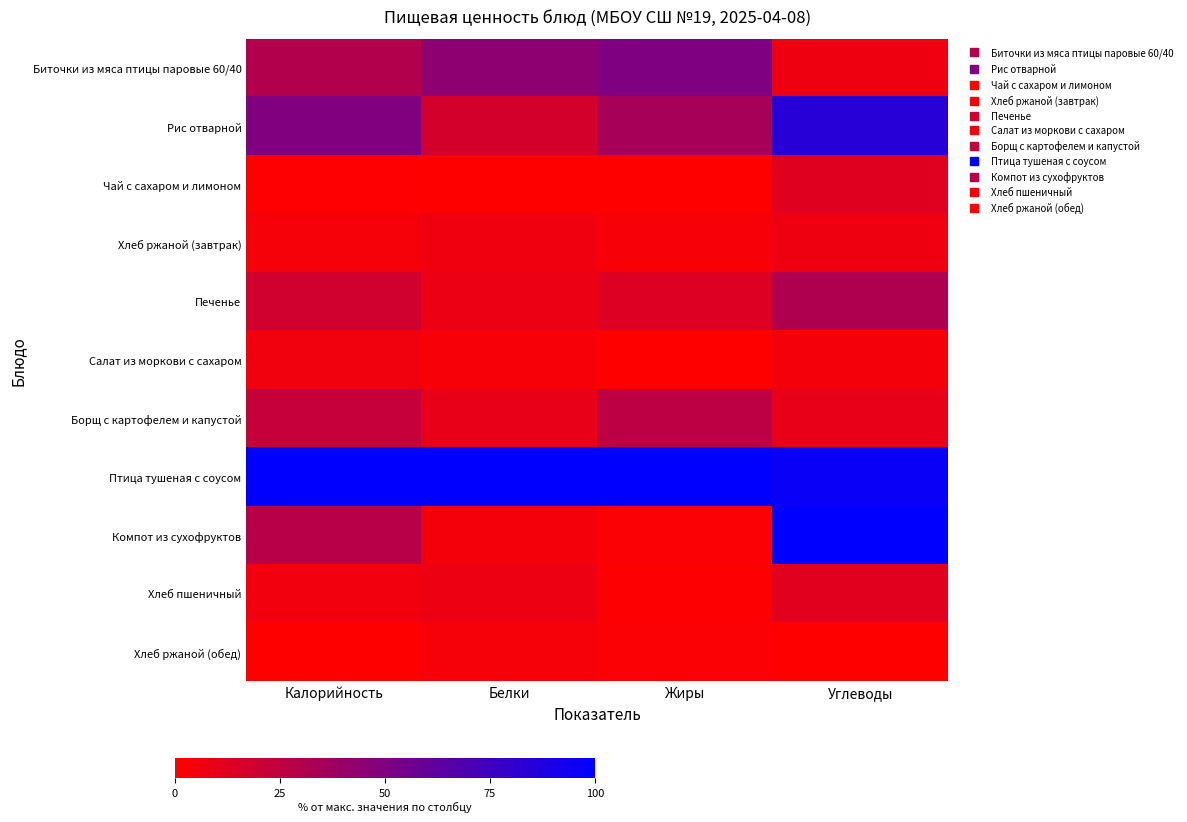

What is the total value across all series at Жиры?

232.6